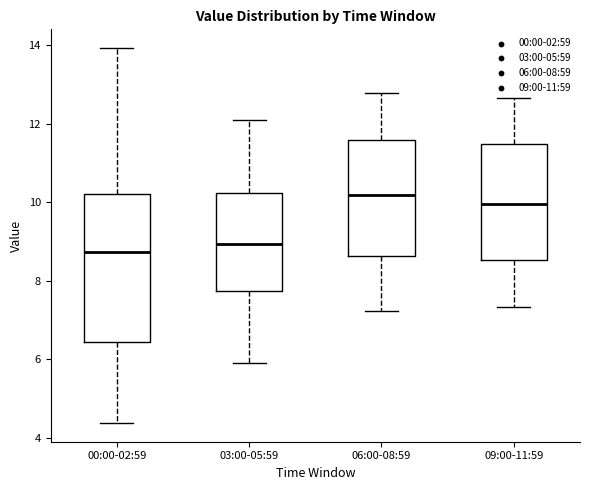

Reading left to right, transcribe this box plot: for each box, give where its median line is, the range the box spans, and where its two whiskers end, as read against the y-axis. The values are not printed on the chart, so give them approximately, as read against the axis.

00:00-02:59: median 8.8, box 6.4 to 10.2, whiskers 4.4 to 14.0
03:00-05:59: median 9.0, box 7.8 to 10.2, whiskers 6.0 to 12.2
06:00-08:59: median 10.2, box 8.6 to 11.6, whiskers 7.2 to 12.8
09:00-11:59: median 10.0, box 8.6 to 11.4, whiskers 7.4 to 12.6